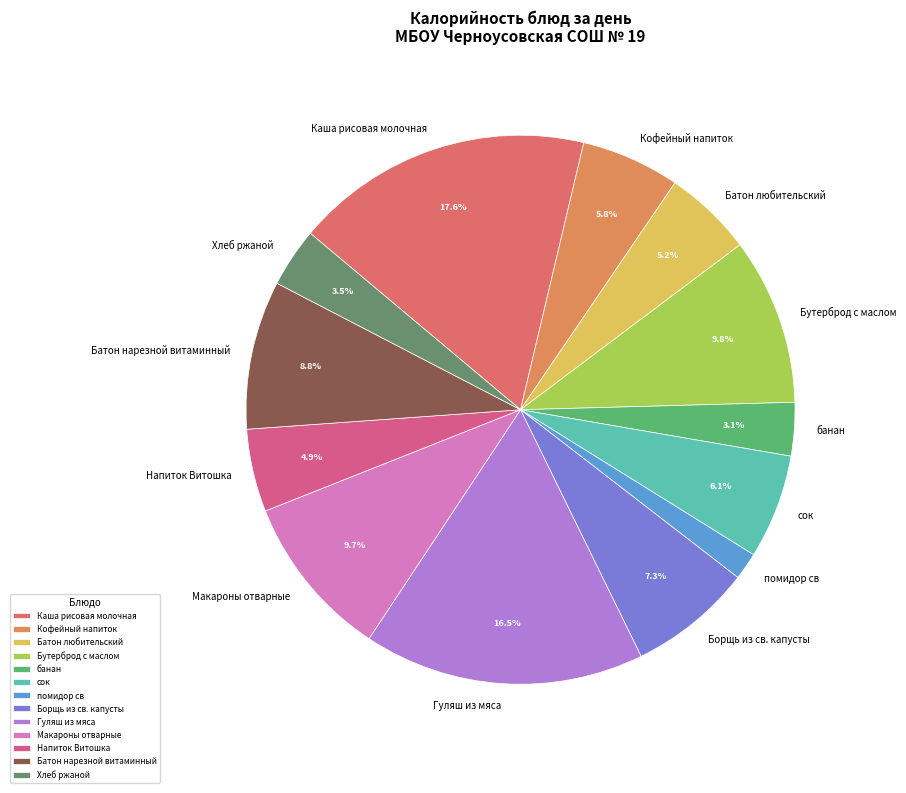

Count the number of slices in the pie.

13